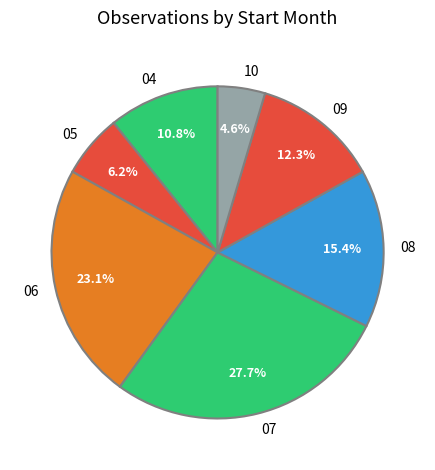

Does 10 represent more than half of the total?

No